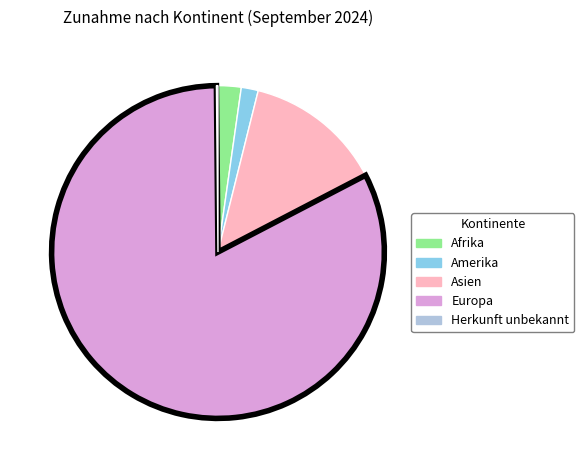

Is there a majority slice in this chart?

Yes